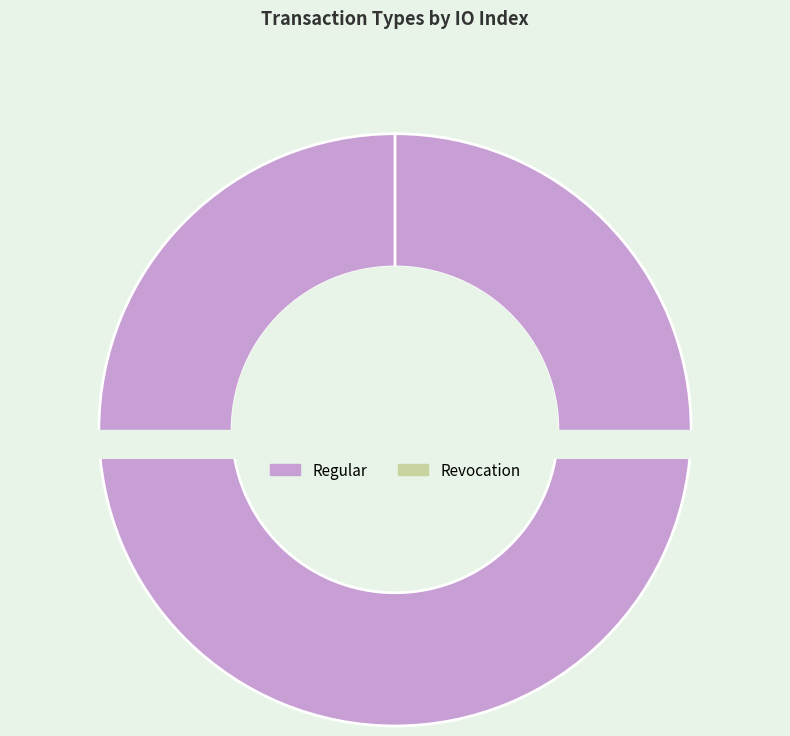

Is it true that Revocation is 9% of the pie?

False